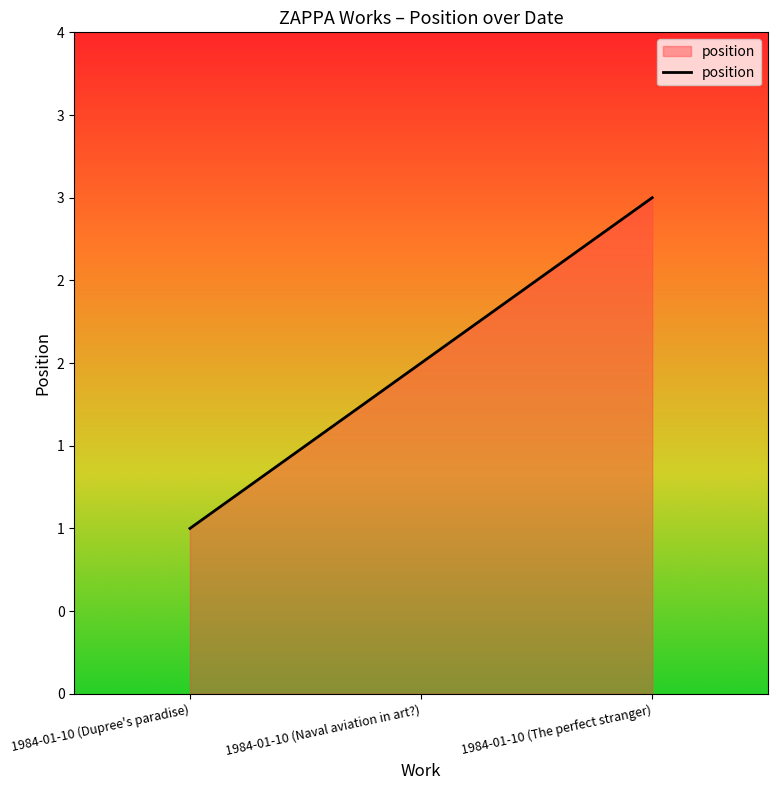

Reading left to right, list all the values displayed in this chart.

1	2	3